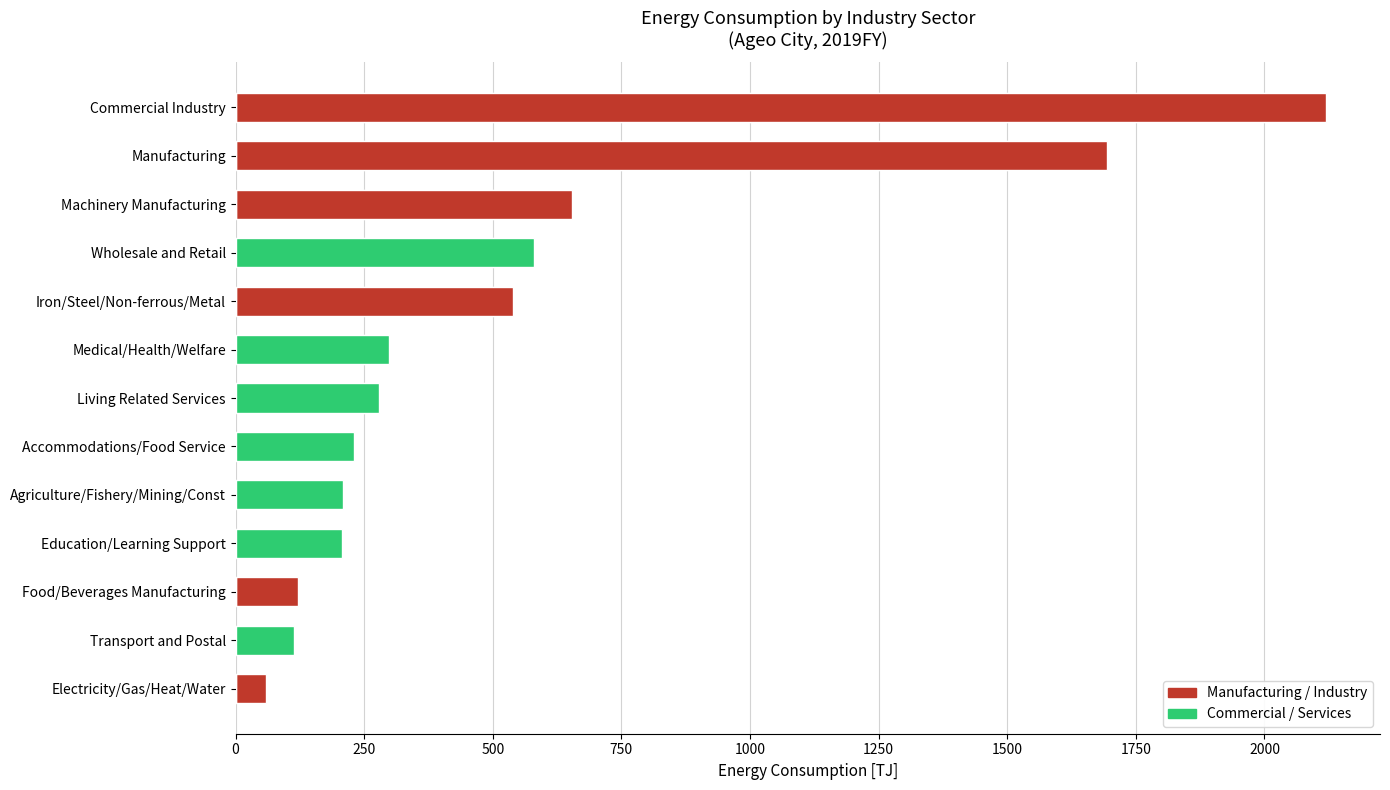

How many positive values does the Manufacturing / Industry series have?

6